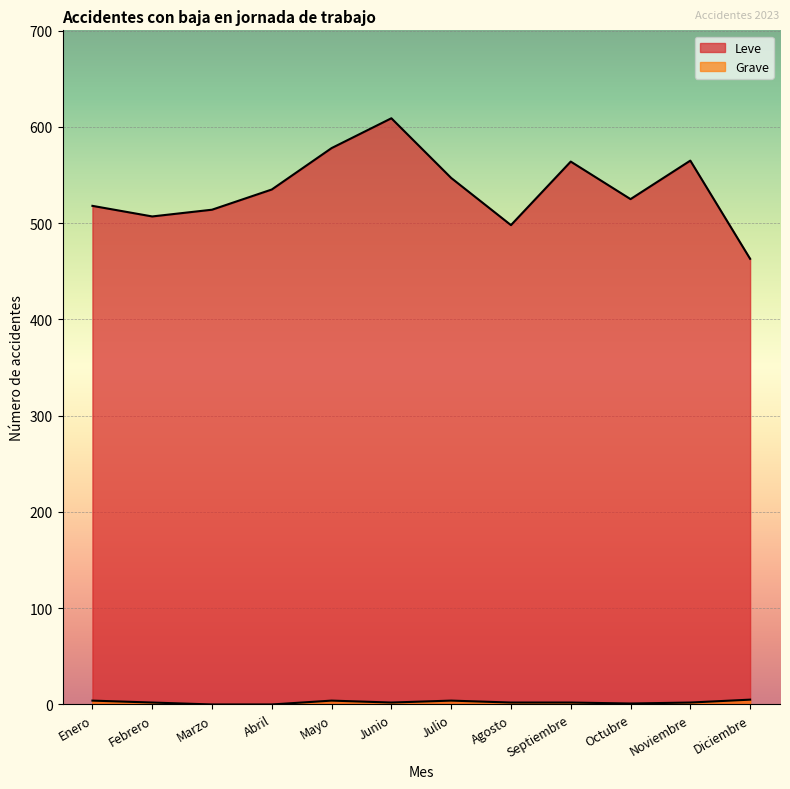

What are all the series names shown in the legend?

Leve, Grave